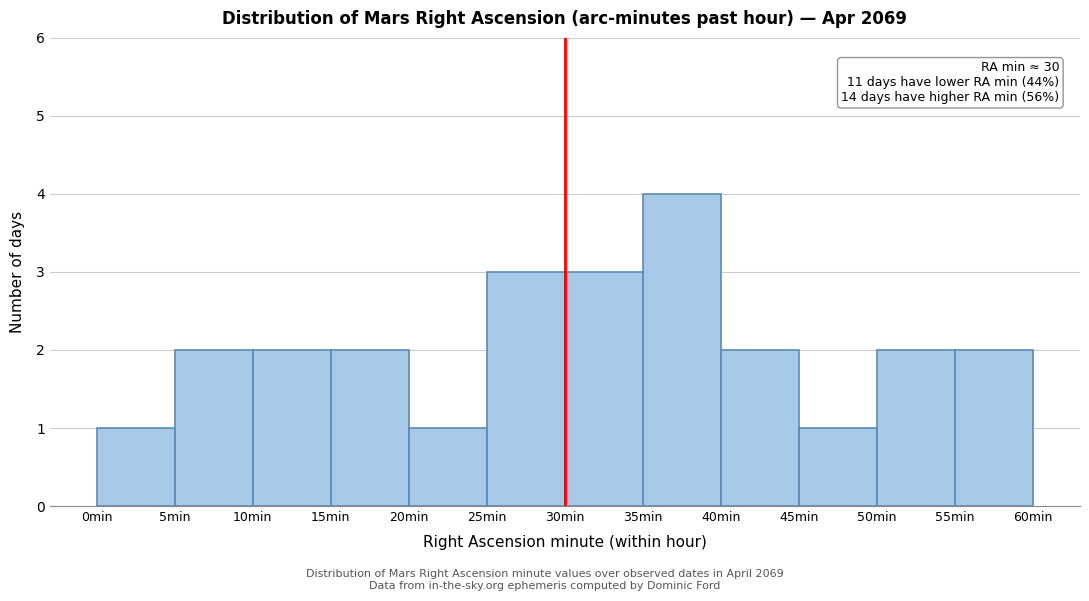

Which range on the x-axis has the tallest bar?

35 to 40